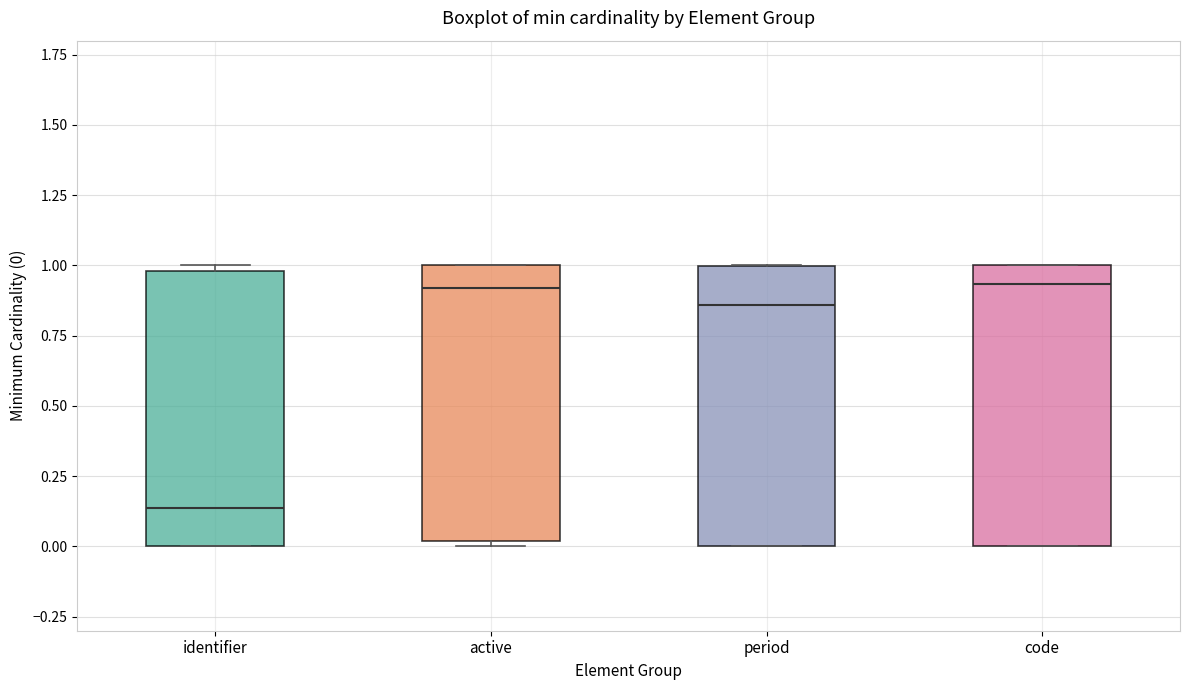

Reading left to right, read every box against the y-axis: the position of its median line, the range the box covers, and the ends of its whiskers. The values are not printed on the chart, so give them approximately, as read against the axis.

identifier: median 0.15, box 0.00 to 1.00, whiskers 0.00 to 1.00 (just above the box's upper edge)
active: median 0.90, box 0.00 to 1.00, whiskers 0.00 (just below the box's lower edge) to 1.00
period: median 0.85, box 0.00 to 1.00, whiskers 0.00 to 1.00
code: median 0.95, box 0.00 to 1.00, whiskers 0.00 to 1.00